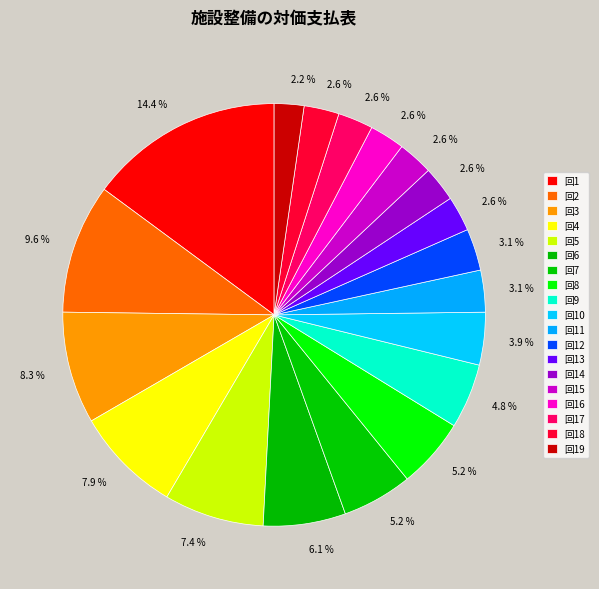

Is there any slice that represents more than half of the pie?

No